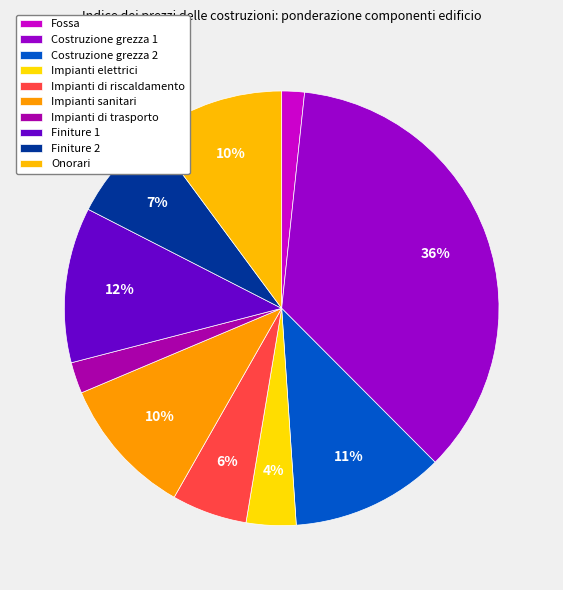

How many slices are in this pie chart?

10